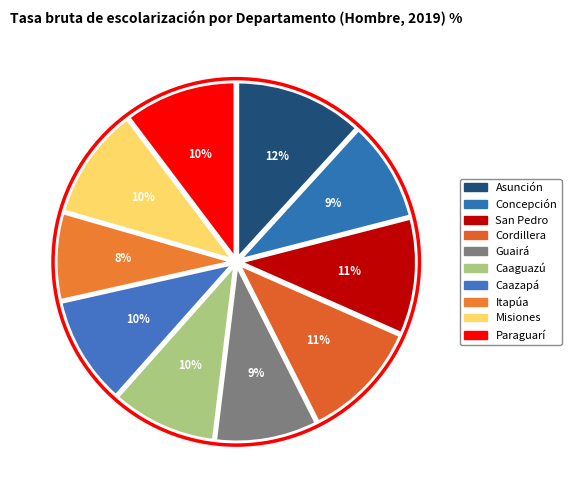

Between Cordillera and Caazapá, which is larger?

Cordillera